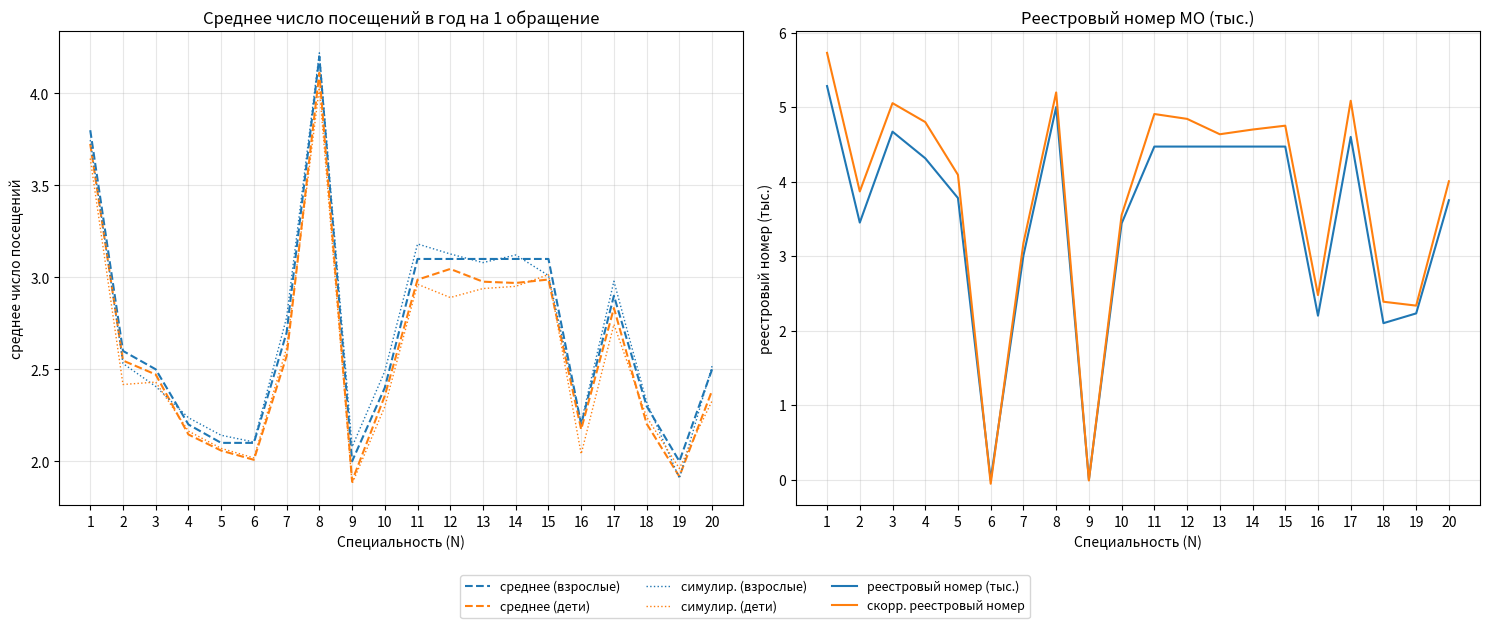

List the labels in order of среднее (взрослые) value, largest first.

8, 1, 11, 12, 13, 14, 15, 17, 7, 2, 3, 20, 10, 18, 4, 16, 5, 6, 9, 19